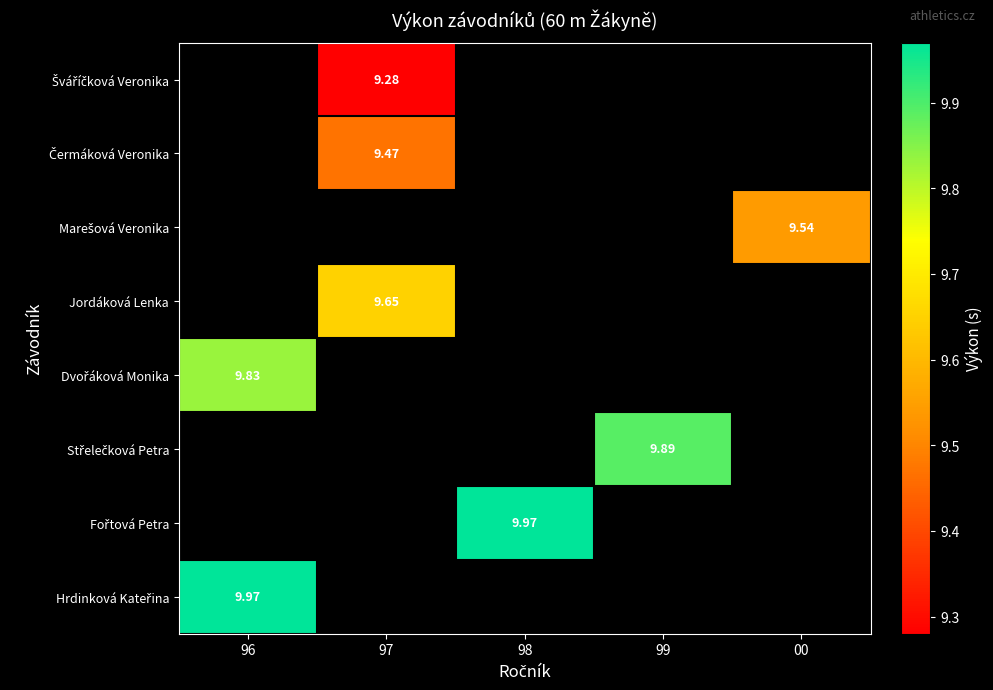

Which category has the highest value across all series?

98